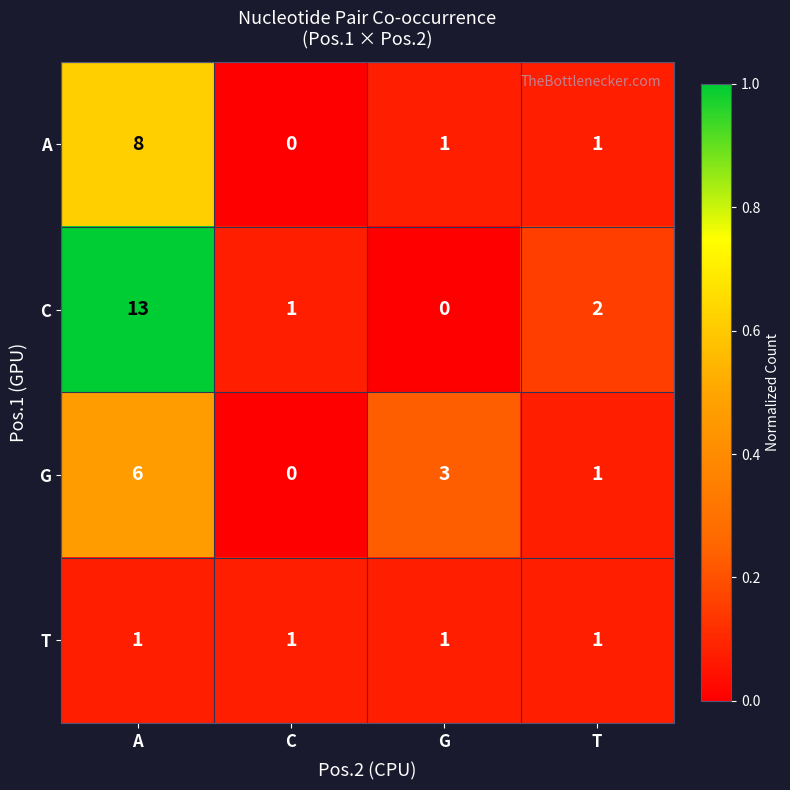

How many data points in A are less than 1?

1